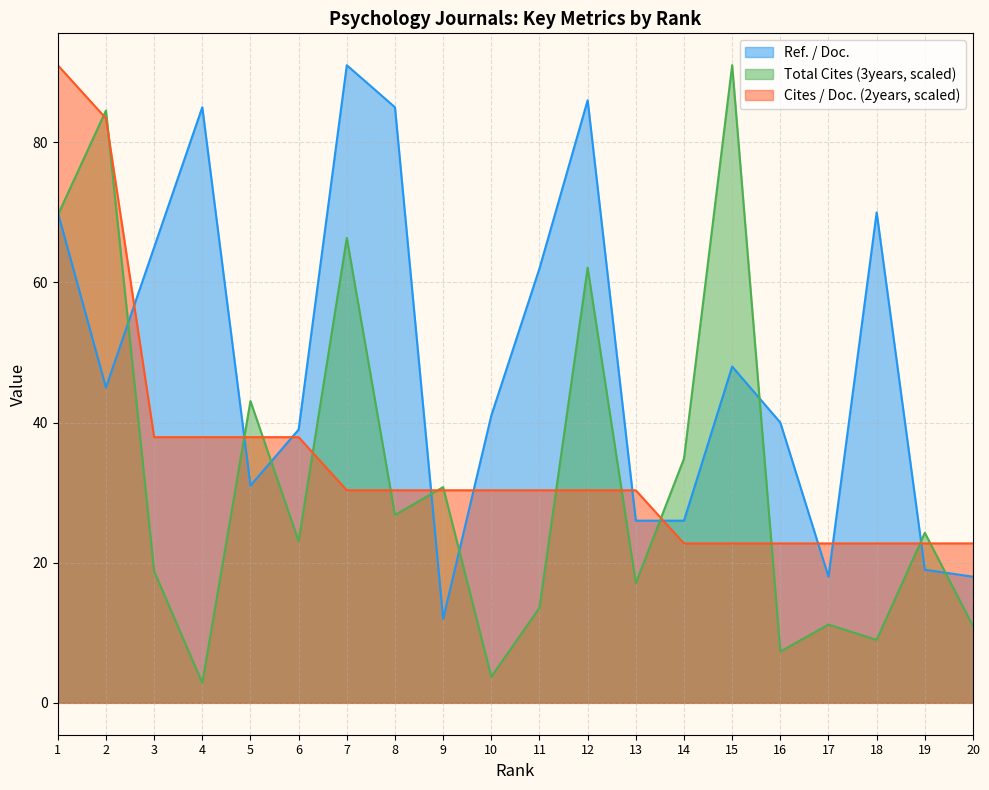

What is the greatest value displayed?

91.0